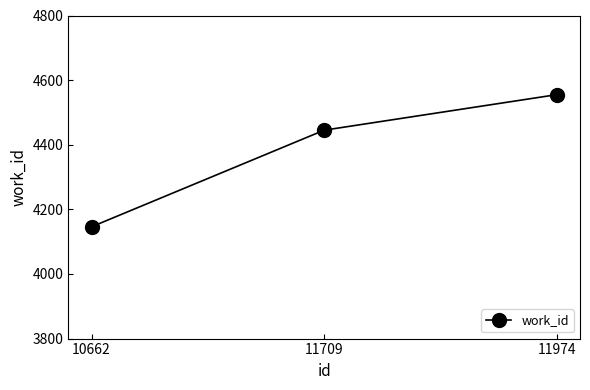

The value at 10662 is 1656. True or false?

False